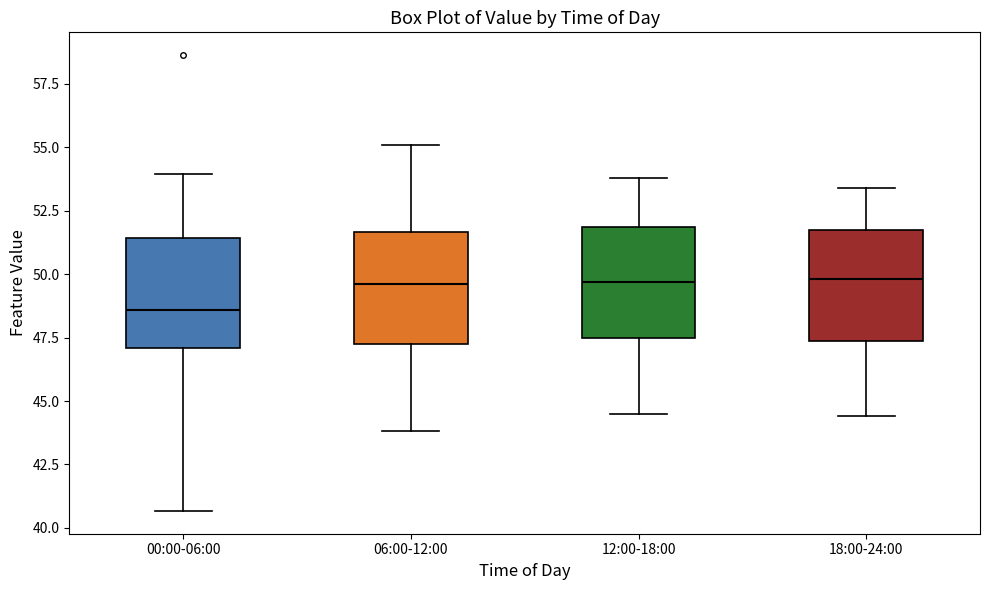

Reading left to right, transcribe this box plot: for each box, give where its median line is, the range the box spans, and where its two whiskers end, as read against the y-axis. The values are not printed on the chart, so give them approximately, as read against the axis.

00:00-06:00: median 48.5, box 47.0 to 51.5, whiskers 40.5 to 54.0
06:00-12:00: median 49.5, box 47.5 to 51.5, whiskers 44.0 to 55.0
12:00-18:00: median 49.5, box 47.5 to 52.0, whiskers 44.5 to 54.0
18:00-24:00: median 50.0, box 47.5 to 52.0, whiskers 44.5 to 53.5